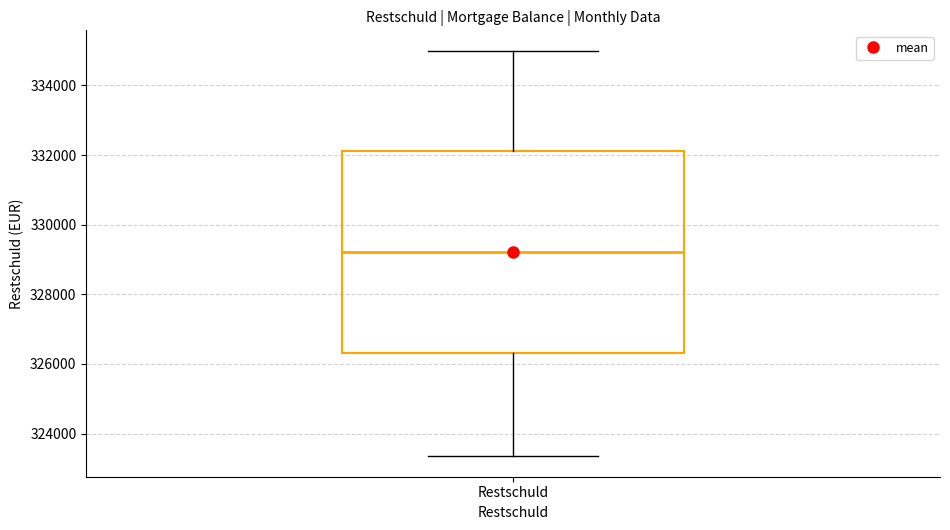

Transcribe this box plot: give where the median line is, the range the box spans, and where the two whiskers end, as read against the y-axis. The values are not printed on the chart, so give them approximately, as read against the axis.

median 329200, box 326400 to 332200, whiskers 323400 to 335000